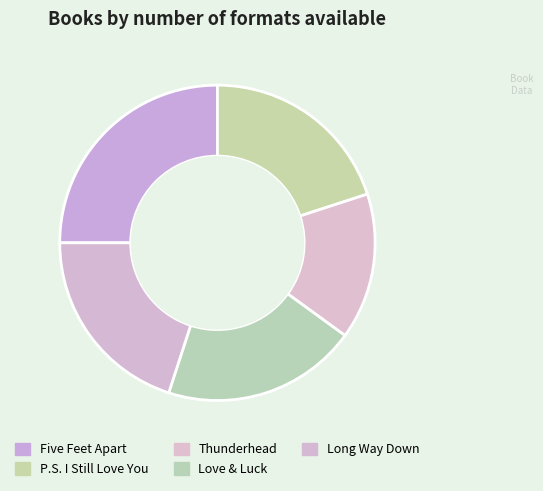

Rank the categories by value from highest to lowest.

Five Feet Apart, P.S. I Still Love You, Love & Luck, Long Way Down, Thunderhead